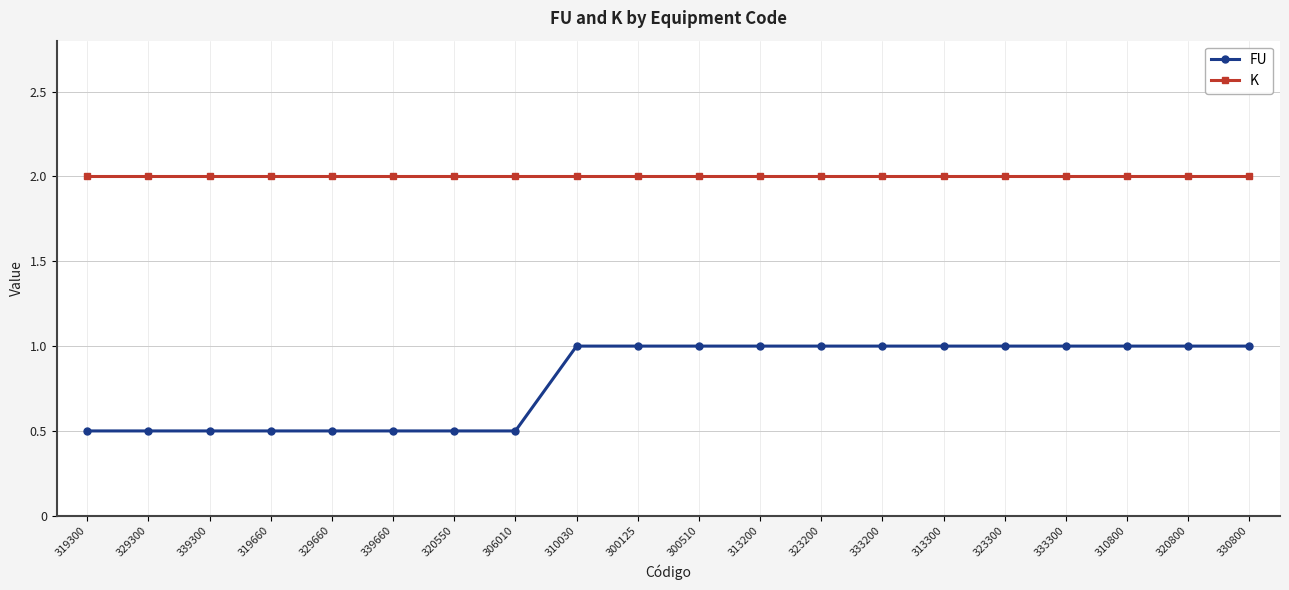

Which series has the largest total across all categories?

K